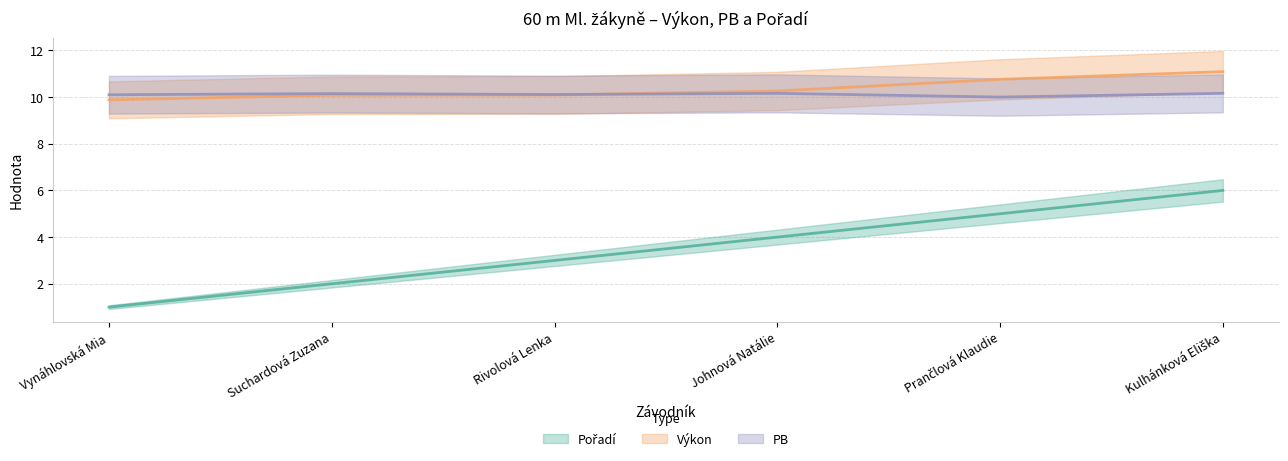

Which series has the widest spread of values?

Pořadí